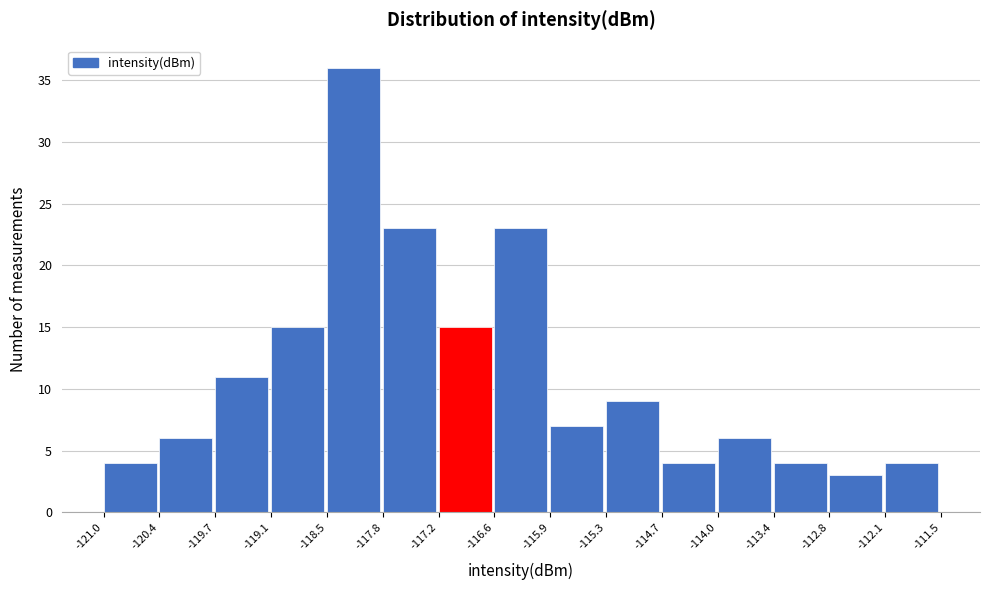

Reading left to right, list every bar in this chart as the range it spans on the x-axis followed by its height. The values are not printed on the chart, so give them approximately, as read against the axis.

-121.0 to -120.4: 4
-120.4 to -119.7: 6
-119.7 to -119.1: 11
-119.1 to -118.5: 15
-118.5 to -117.8: 36
-117.8 to -117.2: 23
-117.2 to -116.6: 15
-116.6 to -115.9: 23
-115.9 to -115.3: 7
-115.3 to -114.7: 9
-114.7 to -114.0: 4
-114.0 to -113.4: 6
-113.4 to -112.8: 4
-112.8 to -112.1: 3
-112.1 to -111.5: 4